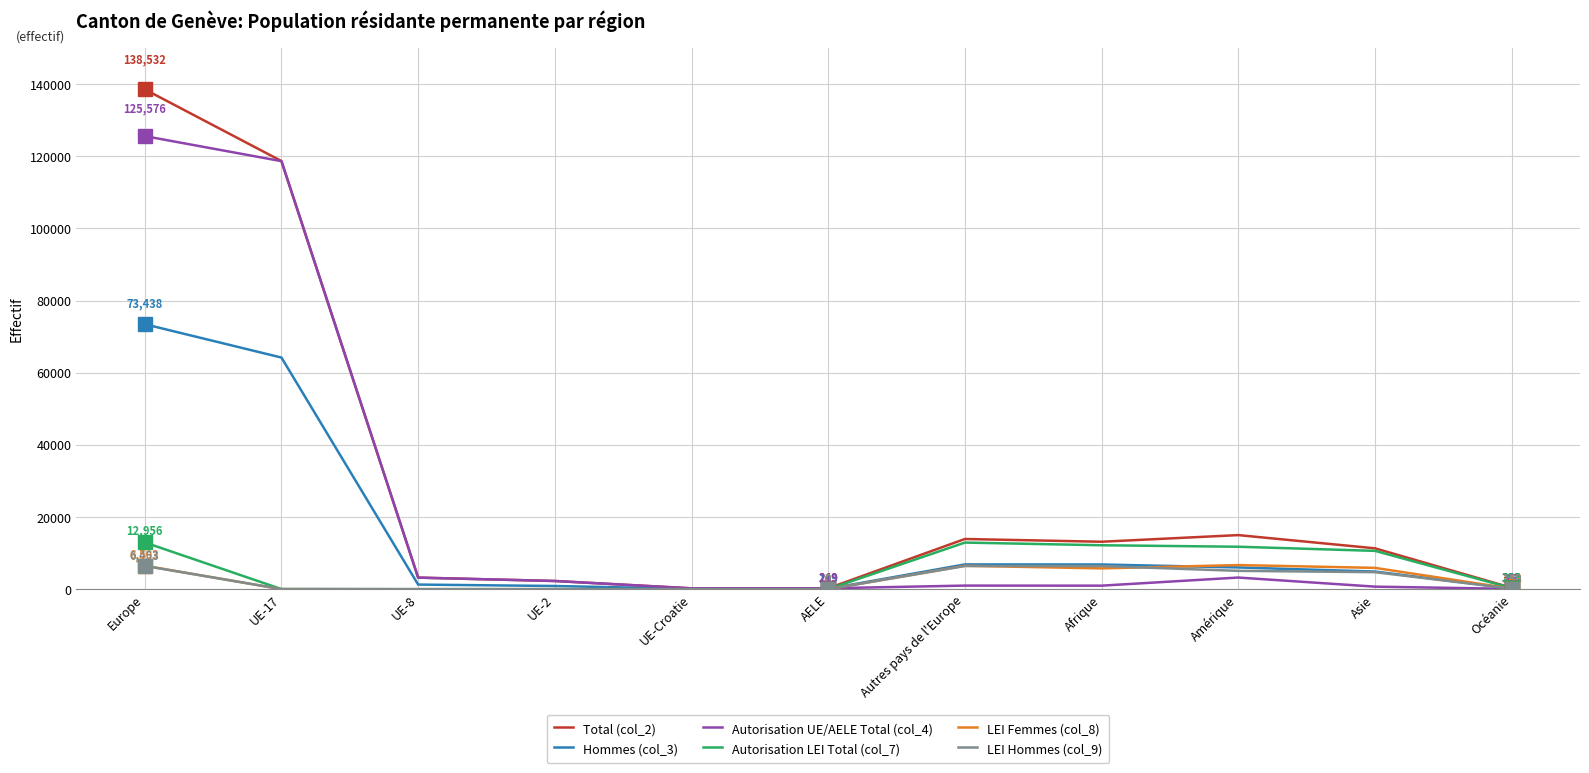

Which category has the highest value in the Hommes (col_3) series?

Europe